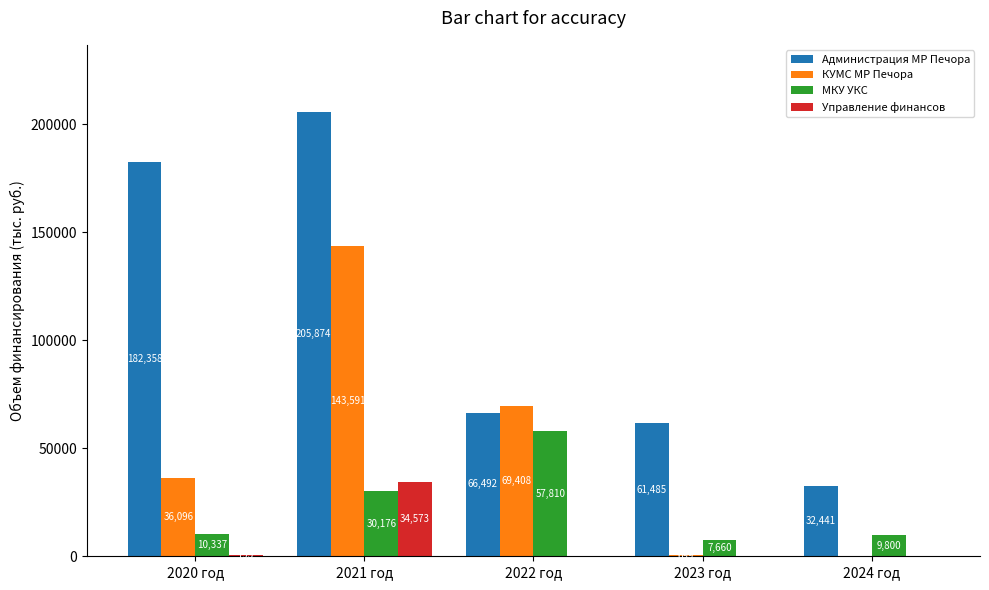

Is it true that Администрация МР Печора equals 103483.8 at 2023 год?

False